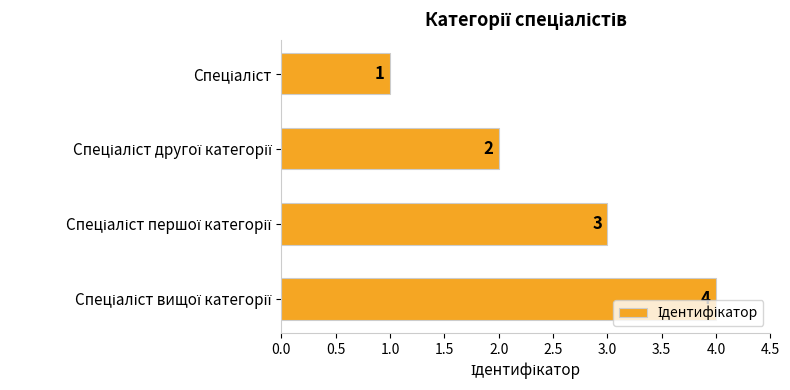

How many values are between 2 and 4?

3